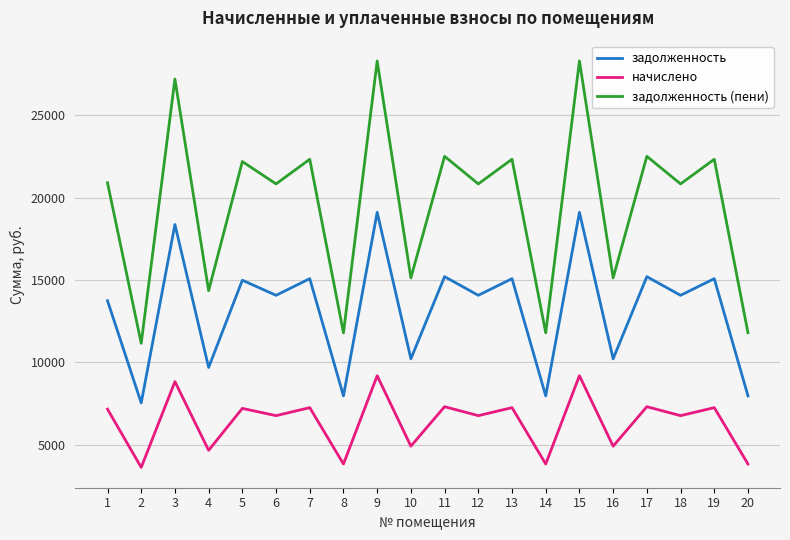

The начислено series shows 8517.6 at 16. True or false?

False